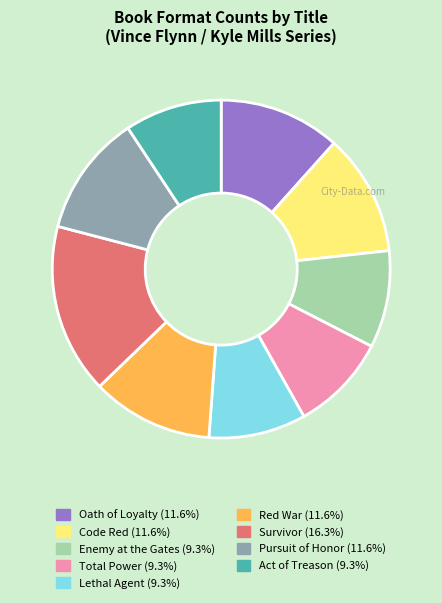

Approximately how many times larger is the value at Total Power compared to Enemy at the Gates?

1.0